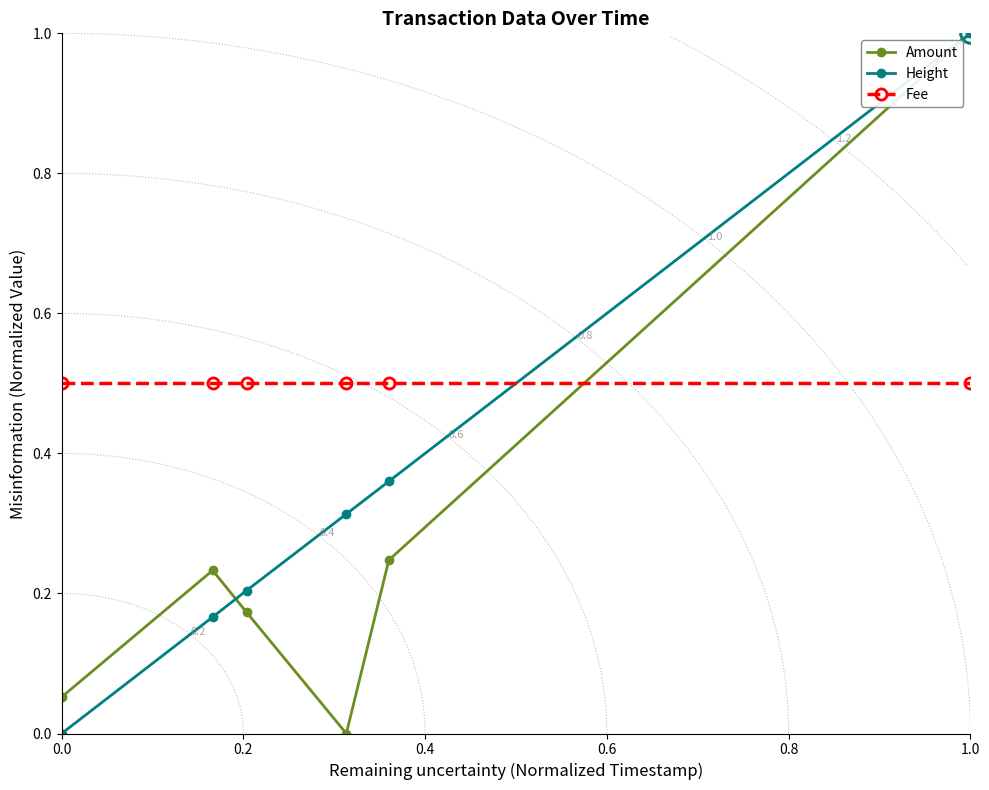

What are all the series names shown in the legend?

Amount, Height, Fee